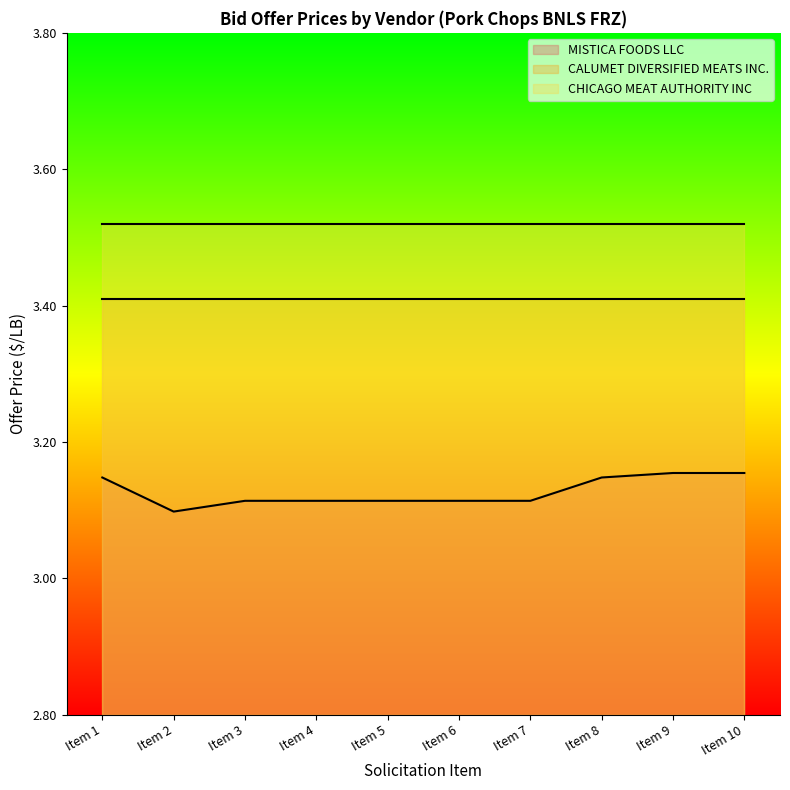

List the labels in order of CHICAGO MEAT AUTHORITY INC value, largest first.

Item 1, Item 2, Item 3, Item 4, Item 5, Item 6, Item 7, Item 8, Item 9, Item 10